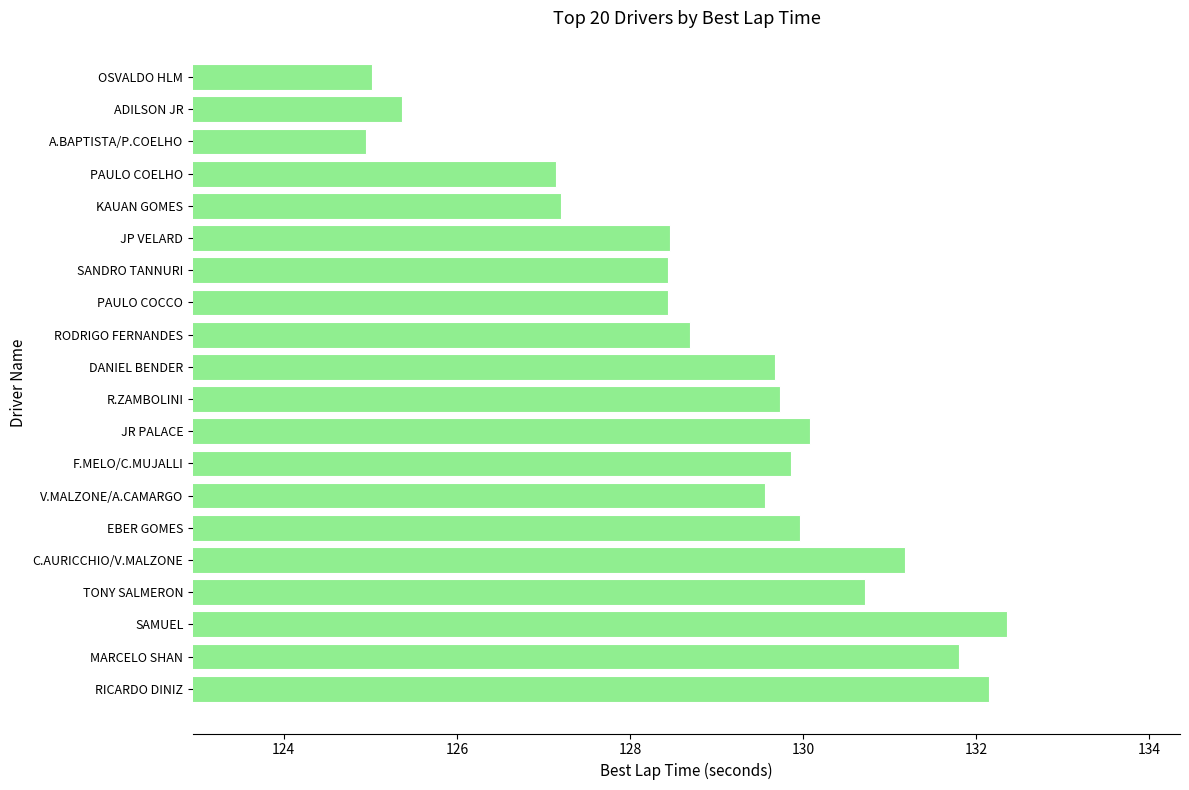

Does the chart contain any negative values?

No